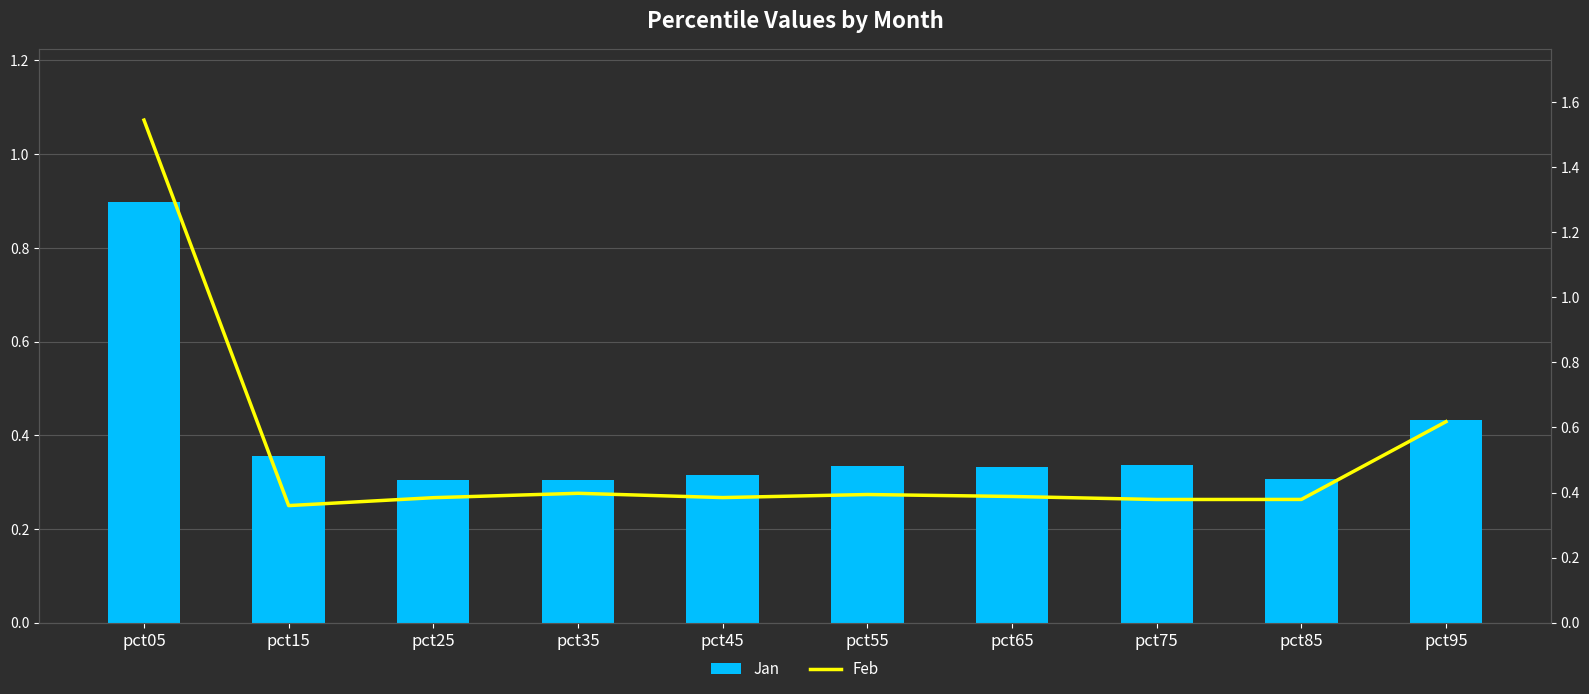

Which label corresponds to the smallest value in the chart?

pct35